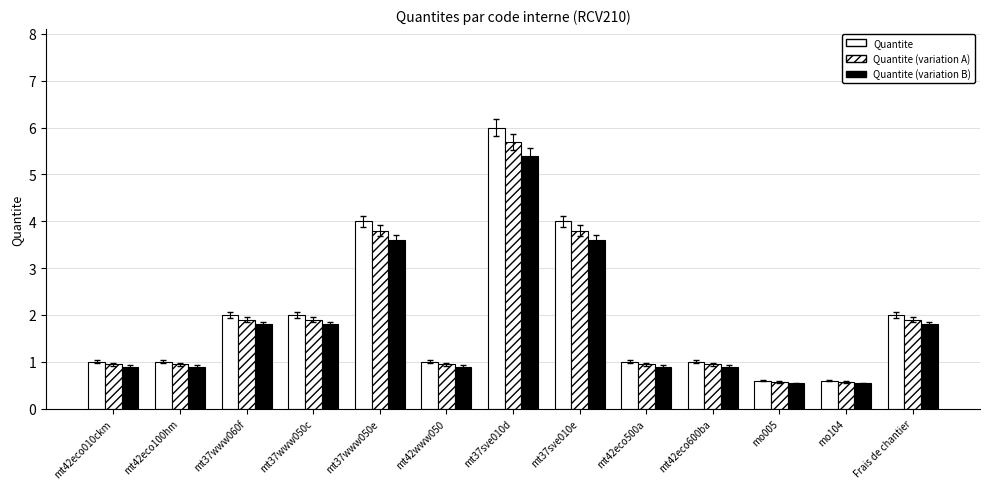

Read the Quantite (variation B) value at mt42eco600ba.

0.9